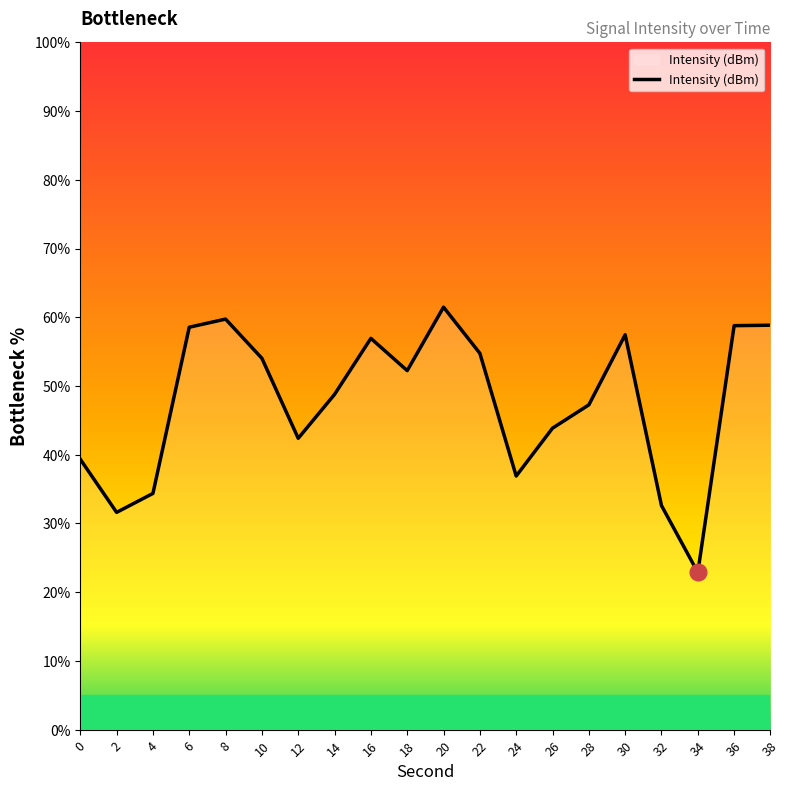

The value at 2 is 31.6. True or false?

True